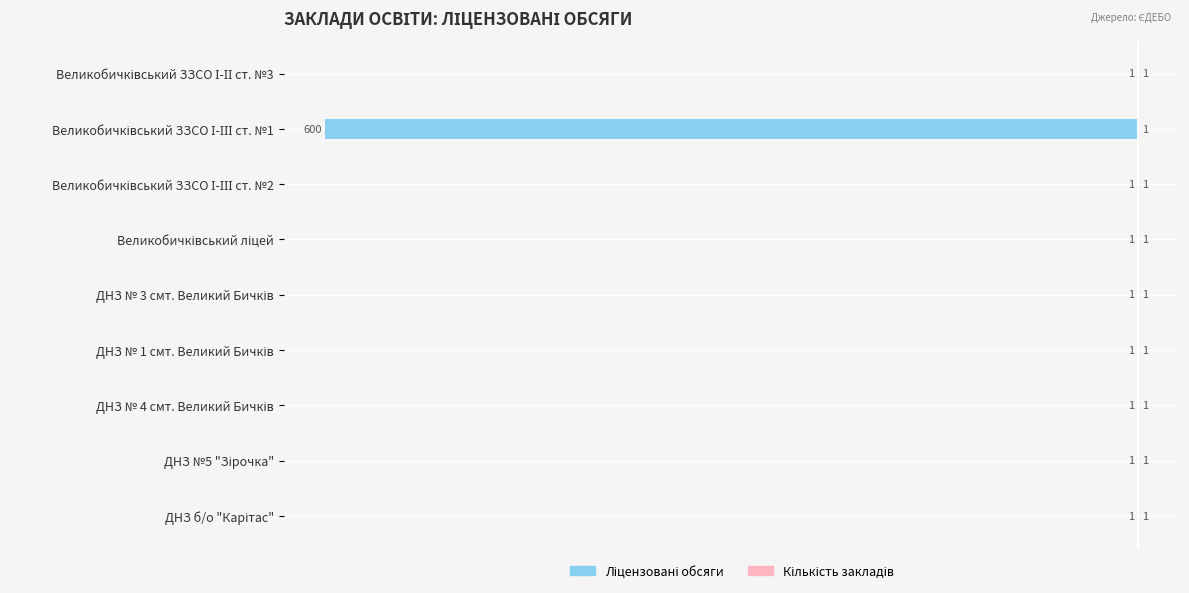

How many bars are there in each group?

2